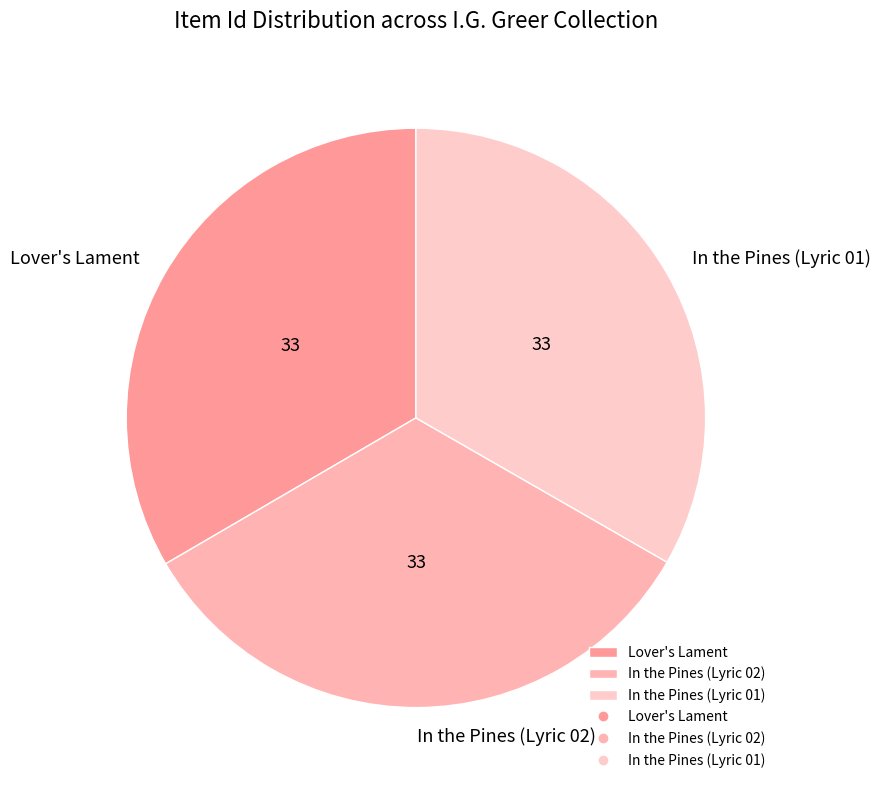

Is Lover's Lament the majority of the pie?

No